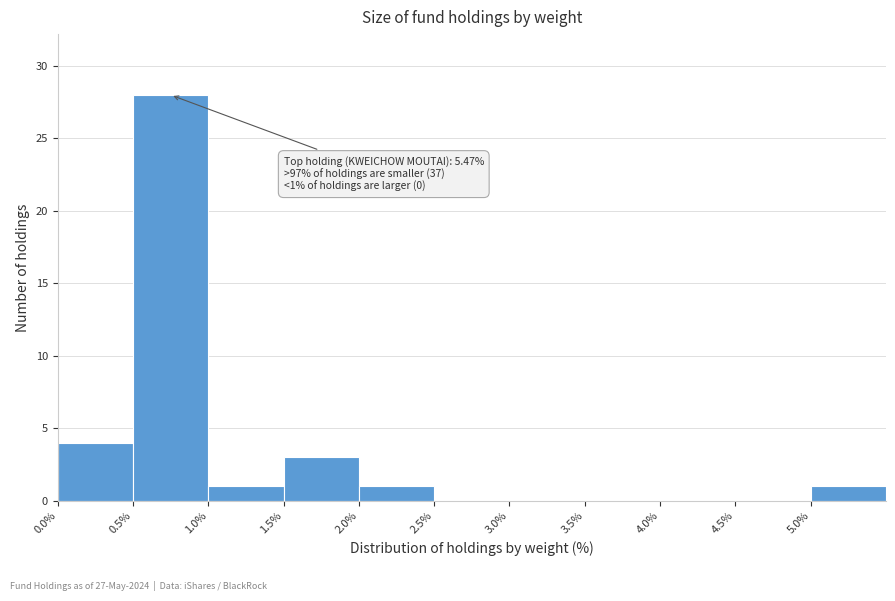

Which range on the x-axis has the tallest bar?

0.5 to 1.0